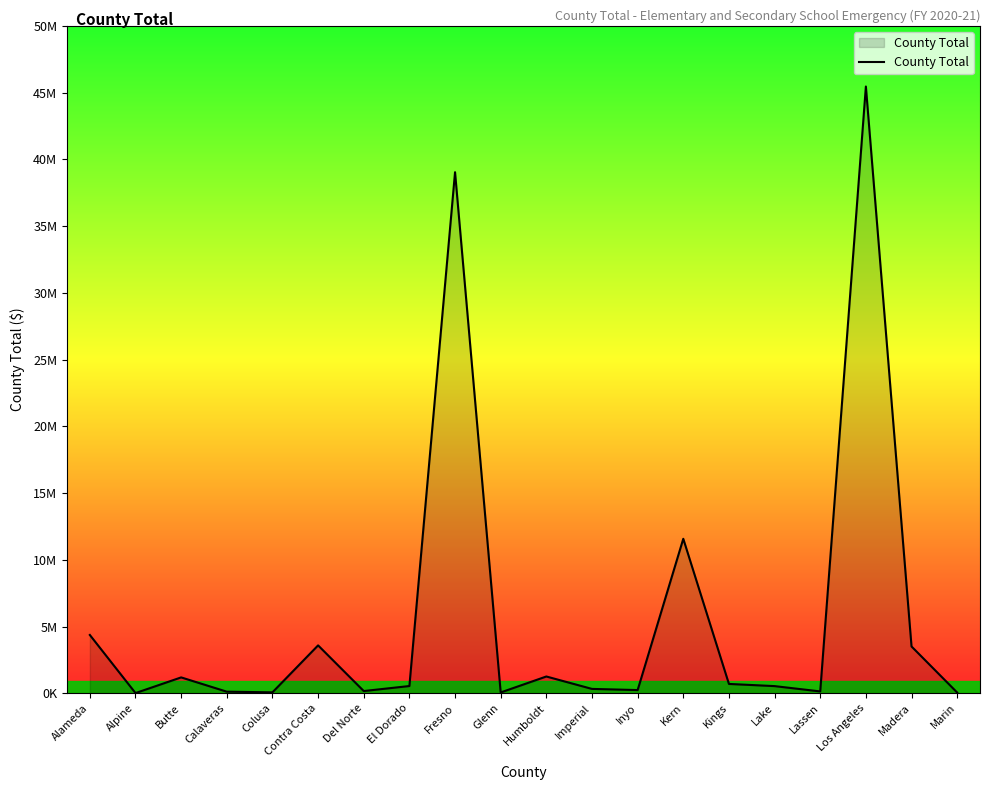

What is the sum of the values at El Dorado and Kern?

12127734